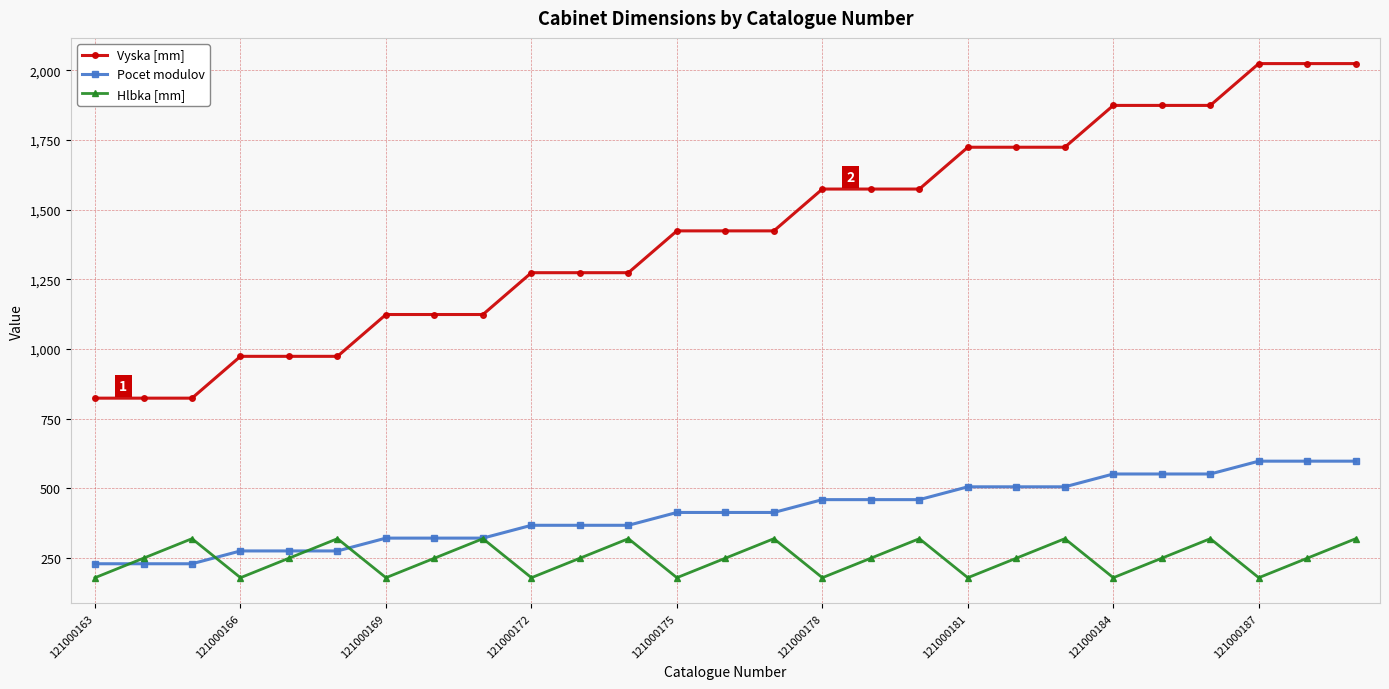

What is the value of the Vyska [mm] point at the 10th from the left?

1274